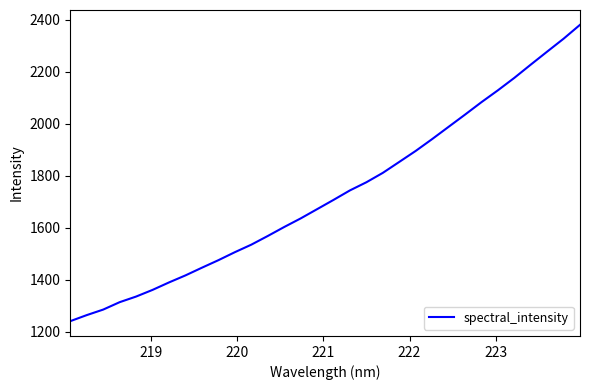

What is the greatest value displayed?

2381.1